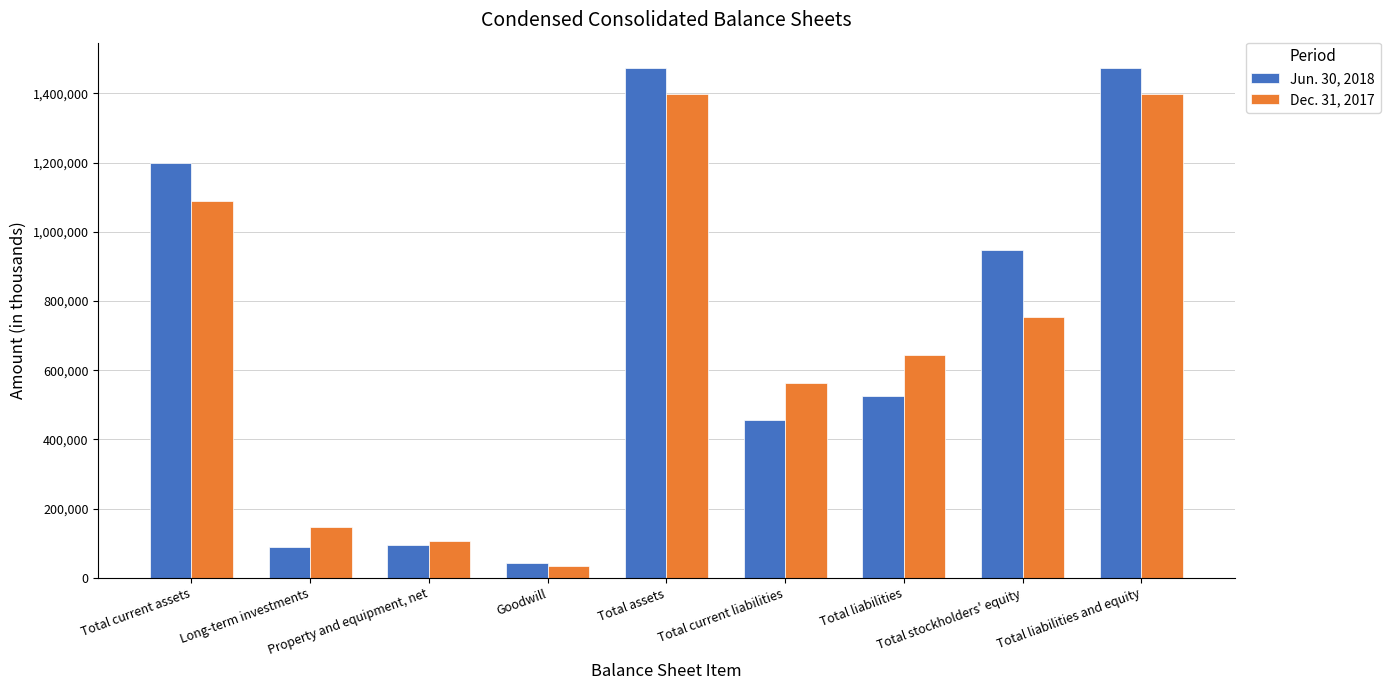

What is the label of the 3rd bar from the right?

Total liabilities